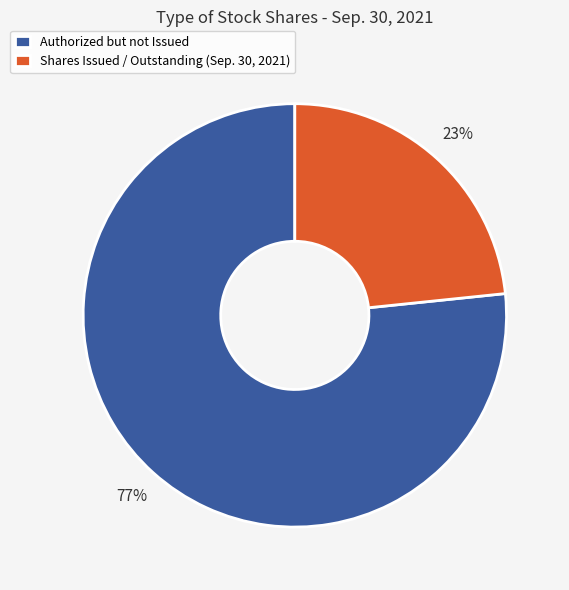

The Shares Issued / Outstanding (Sep. 30, 2021) slice represents 17% of the pie. True or false?

False